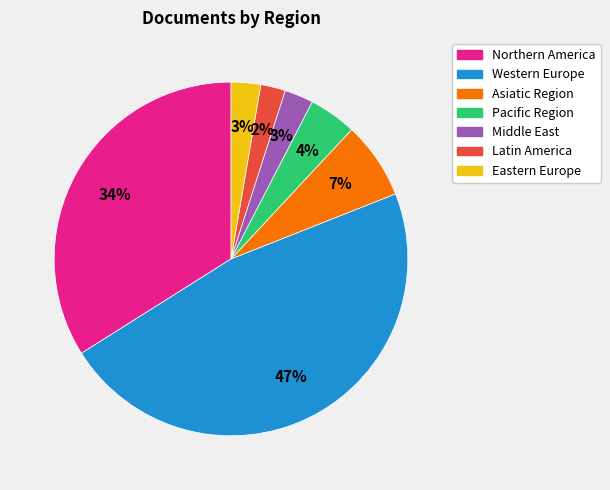

Does any single category account for the majority?

No